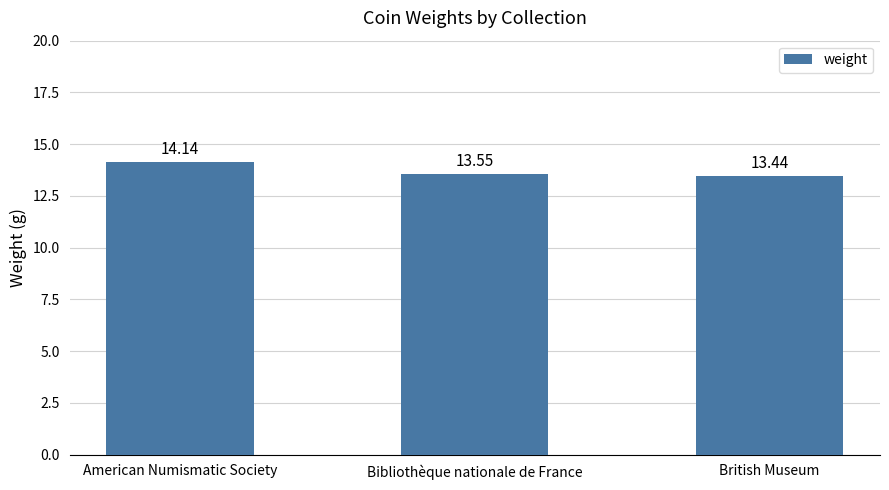

Reading left to right, list all the values displayed in this chart.

American Numismatic Society=14.1	Bibliothèque nationale de France=13.6	British Museum=13.4